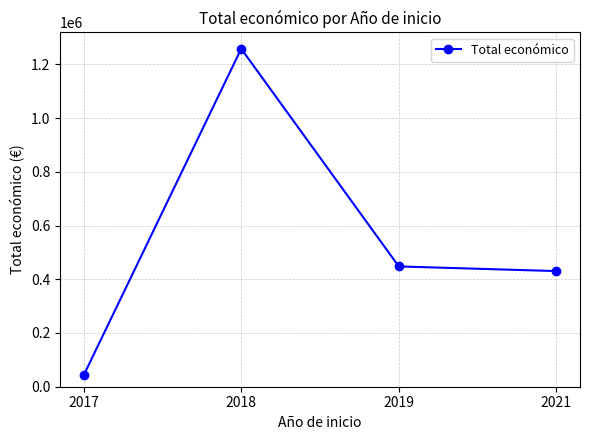

Reading right to left, list all the values displayed in this chart.

2021=430411.0	2019=447749.0	2018=1257971.9	2017=42072.0